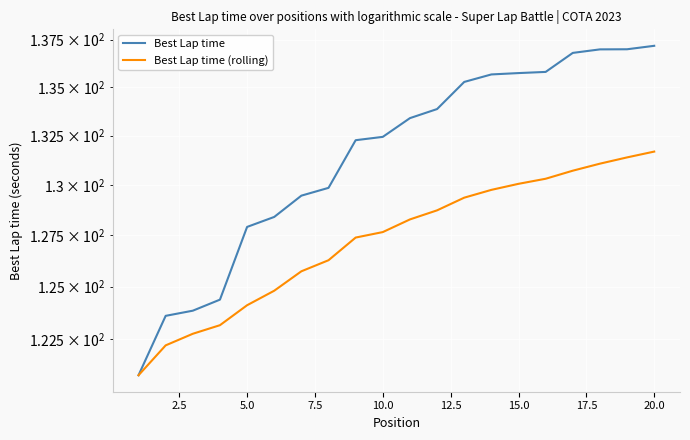

True or false: Best Lap time and Best Lap time (rolling) intersect in this chart.

False